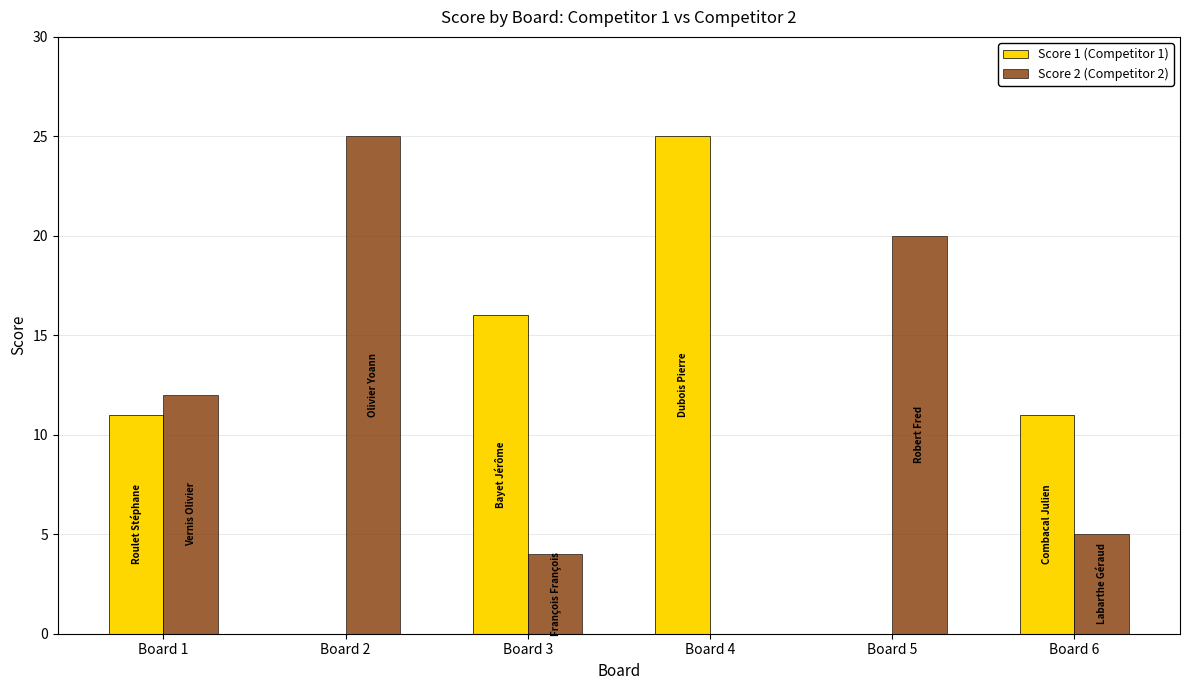

How many series are shown in this chart?

2